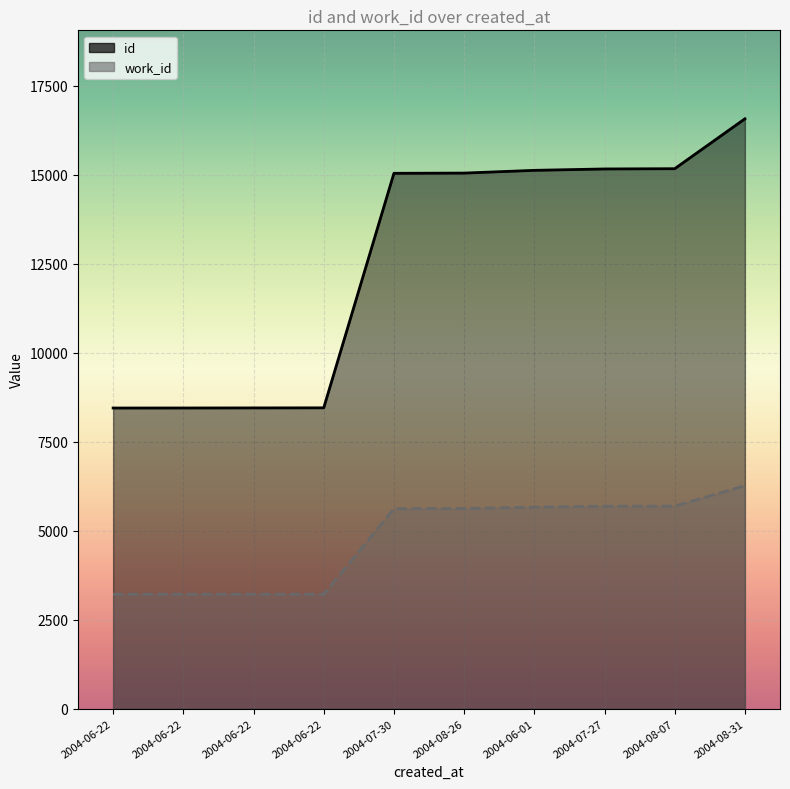

What is the average value of the id series?

12591